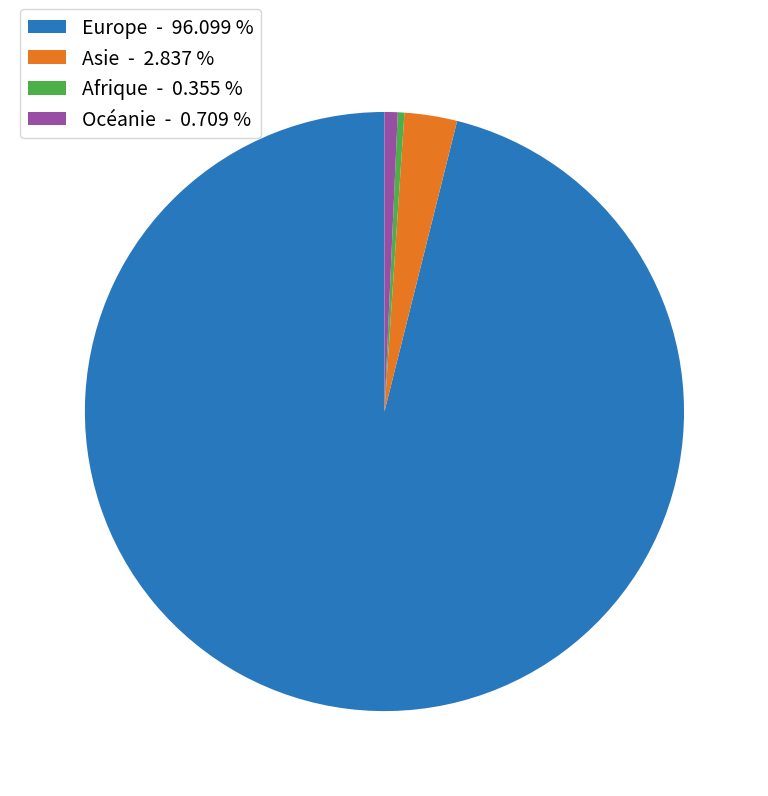

Which slice represents more than half of the pie?

Europe